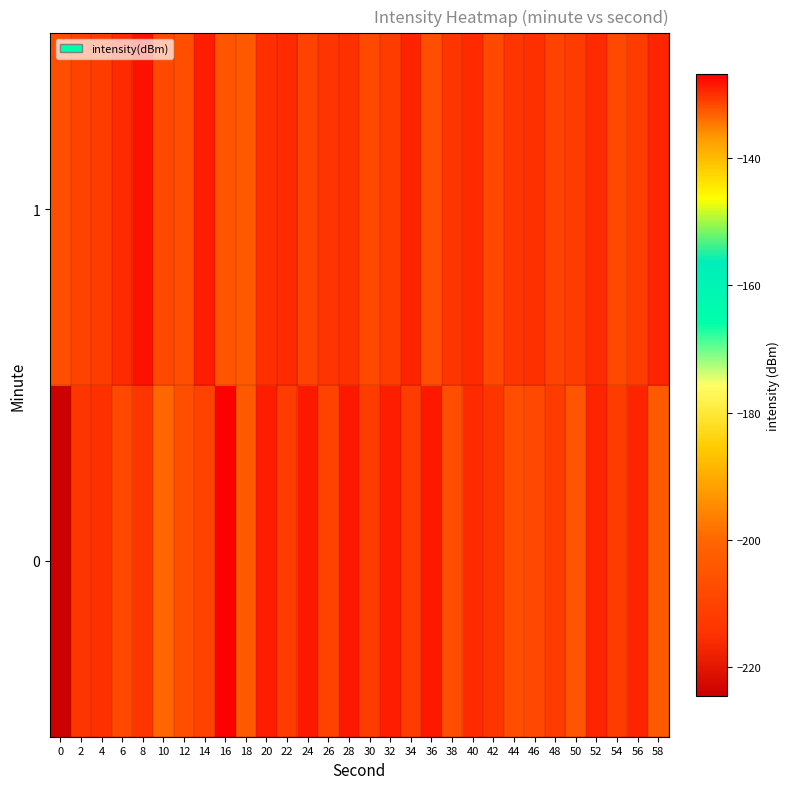

Reading left to right, what are all the values shown in this chart?

0: 0=-224.7	2=-130.3	4=-129.9	6=-131.3	8=-130.4	10=-133.2	12=-132.0	14=-130.9	16=-126.7	18=-132.5	20=-128.9	22=-130.8	24=-128.3	26=-131.0	28=-128.2	30=-130.8	32=-128.6	34=-130.9	36=-128.5	38=-131.9	40=-129.5	42=-130.3	44=-131.8	46=-131.5	48=-130.8	50=-132.2	52=-129.2	54=-130.7	56=-129.0	58=-132.4
1: 0=-131.7	2=-131.1	4=-130.7	6=-129.4	8=-127.9	10=-131.6	12=-131.9	14=-128.8	16=-132.3	18=-132.6	20=-130.0	22=-129.5	24=-131.0	26=-130.2	28=-129.8	30=-131.3	32=-130.6	34=-129.1	36=-131.8	38=-130.4	40=-129.7	42=-131.5	44=-130.3	46=-129.9	48=-131.1	50=-130.7	52=-129.4	54=-131.6	56=-130.8	58=-129.2